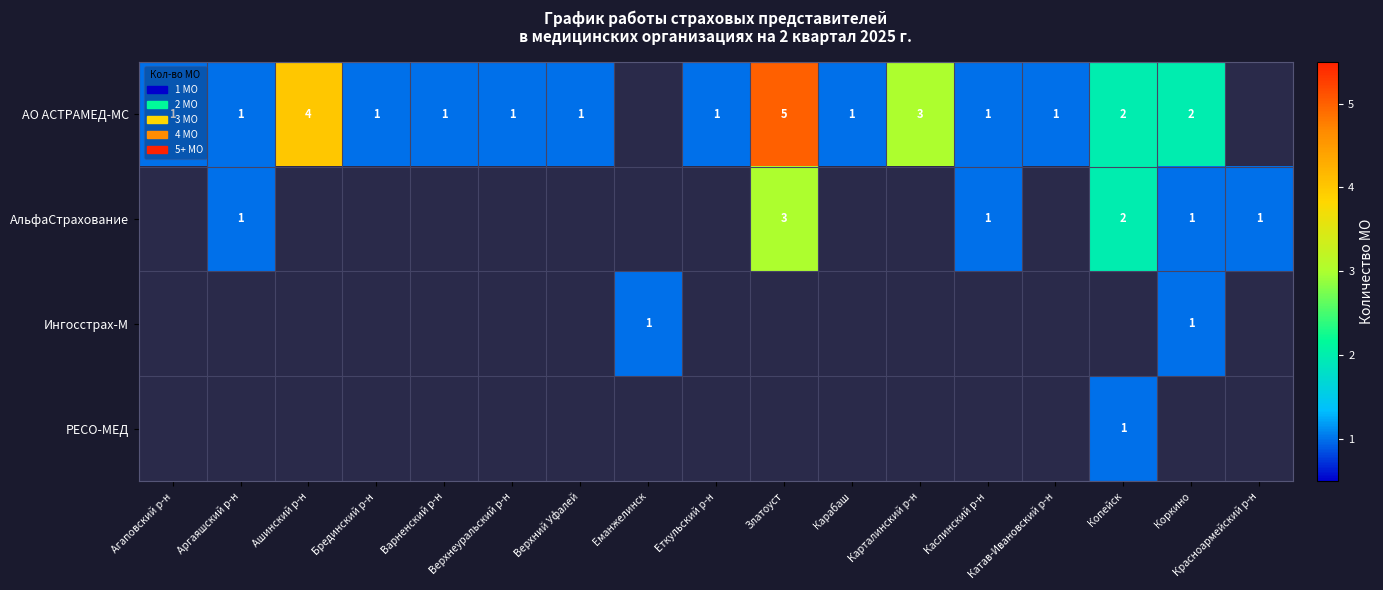

Is the value of АО АСТРАМЕД-МС at Катав-Ивановский р-н greater than the value of АльфаСтрахование at Каслинский р-н?

No